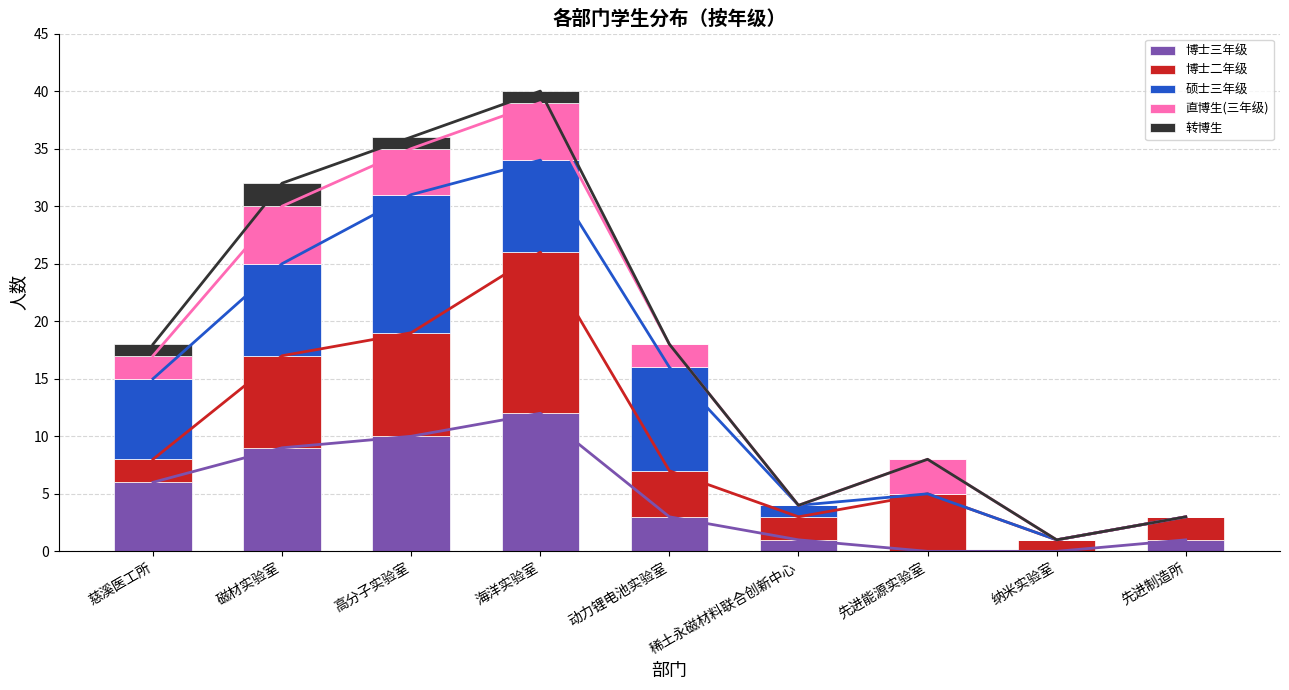

Reading left to right, list all the values displayed in this chart.

博士三年级: 慈溪医工所=6	磁材实验室=9	高分子实验室=10	海洋实验室=12	动力锂电池实验室=3	稀土永磁材料联合创新中心=1	先进能源实验室=0	纳米实验室=0	先进制造所=1
博士二年级: 慈溪医工所=2	磁材实验室=8	高分子实验室=9	海洋实验室=14	动力锂电池实验室=4	稀土永磁材料联合创新中心=2	先进能源实验室=5	纳米实验室=1	先进制造所=2
硕士三年级: 慈溪医工所=7	磁材实验室=8	高分子实验室=12	海洋实验室=8	动力锂电池实验室=9	稀土永磁材料联合创新中心=1	先进能源实验室=0	纳米实验室=0	先进制造所=0
直博生(三年级): 慈溪医工所=2	磁材实验室=5	高分子实验室=4	海洋实验室=5	动力锂电池实验室=2	稀土永磁材料联合创新中心=0	先进能源实验室=3	纳米实验室=0	先进制造所=0
转博生: 慈溪医工所=1	磁材实验室=2	高分子实验室=1	海洋实验室=1	动力锂电池实验室=0	稀土永磁材料联合创新中心=0	先进能源实验室=0	纳米实验室=0	先进制造所=0